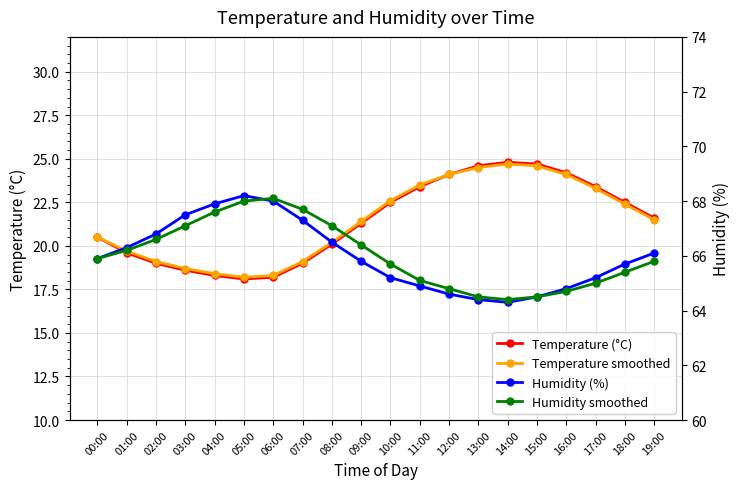

True or false: Humidity smoothed has a value of 65.9 at 00:00.

True